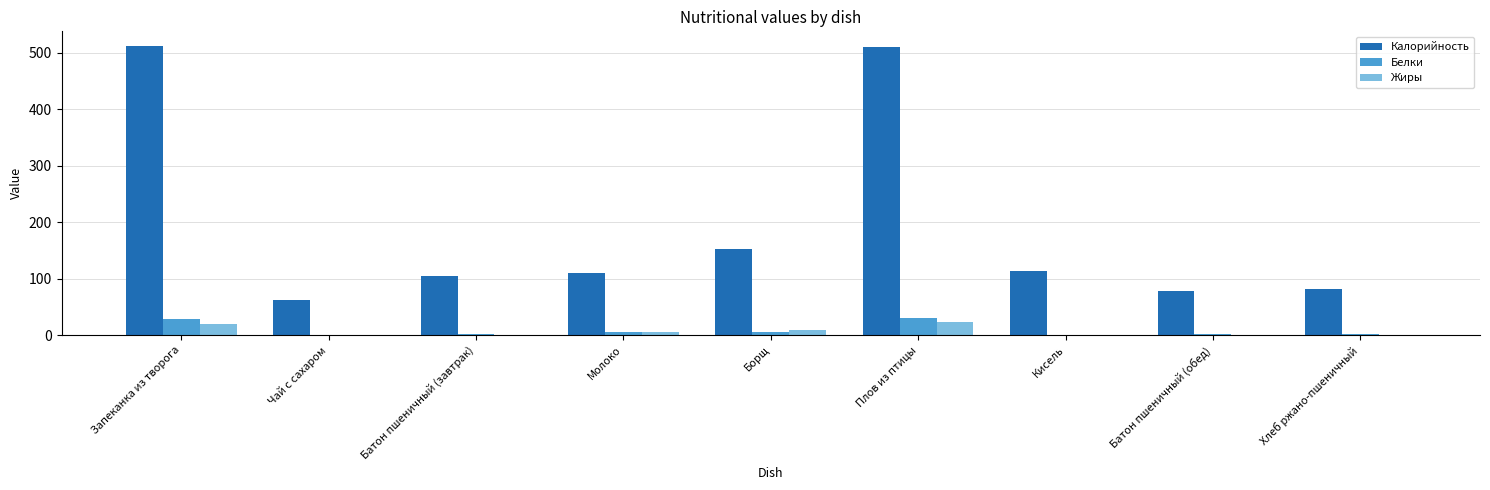

Read the Калорийность value at Борщ.

152.9